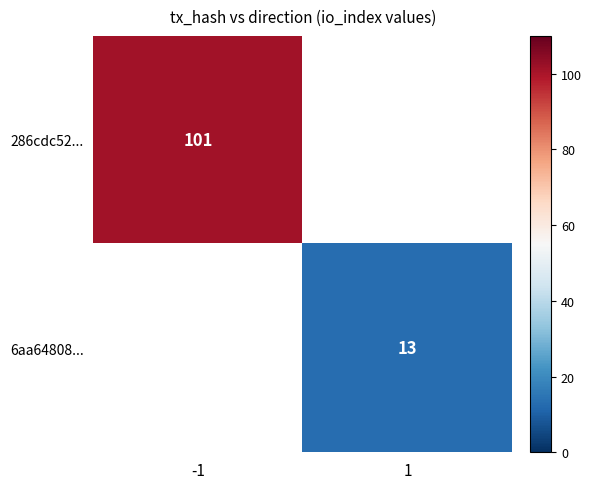

True or false: 6aa64808... has a value of 7 at 1.

False